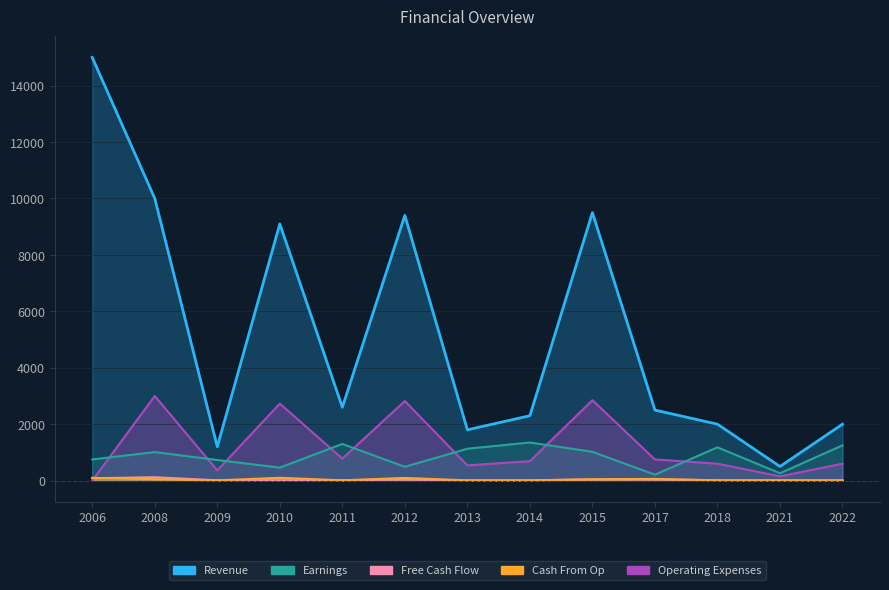

True or false: Cash From Op has more than 1 interior local peaks.

True